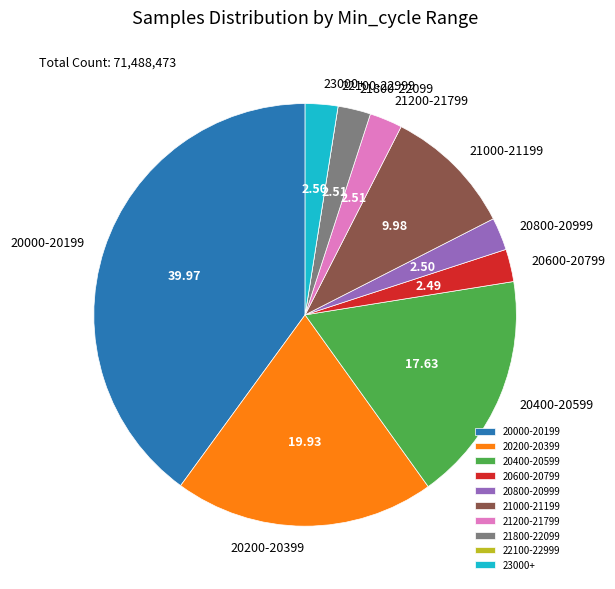

Does any single category account for the majority?

No